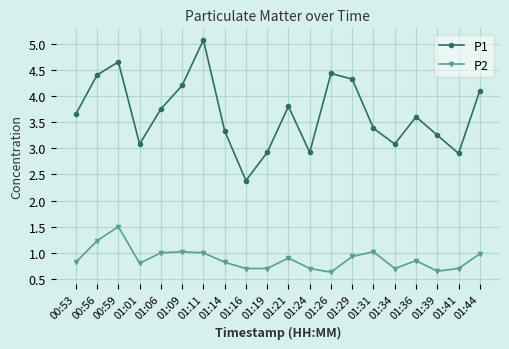

True or false: P1 and P2 intersect in this chart.

False